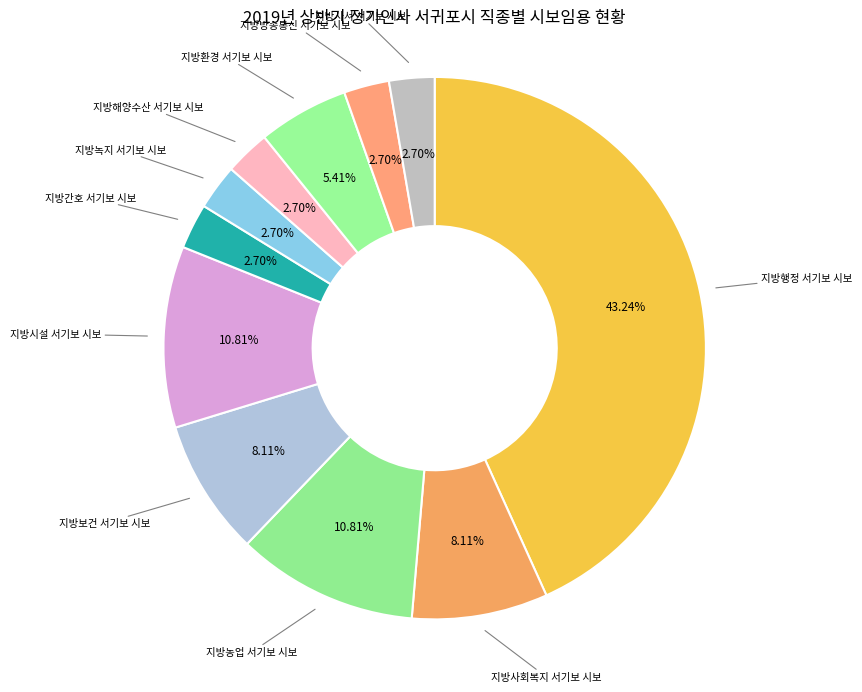

Count the number of slices in the pie.

11